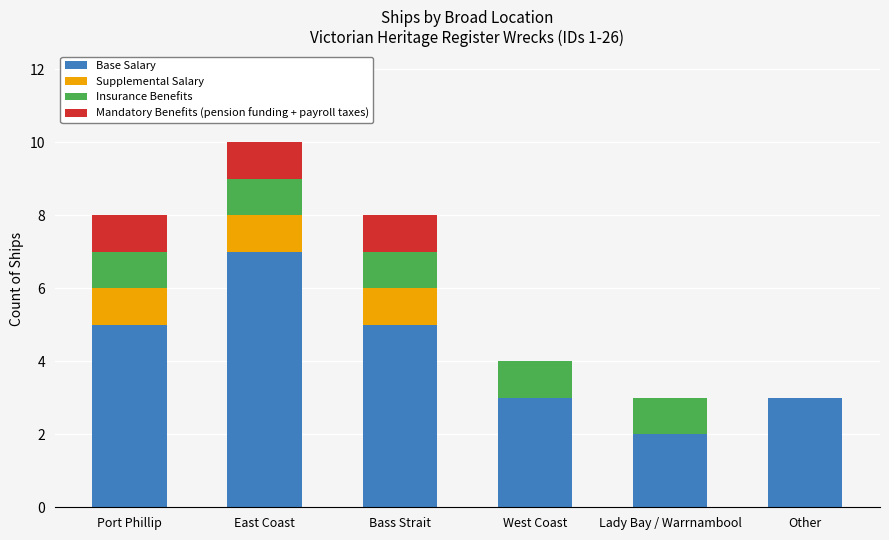

What is the total value across all series at Lady Bay / Warrnambool?

3